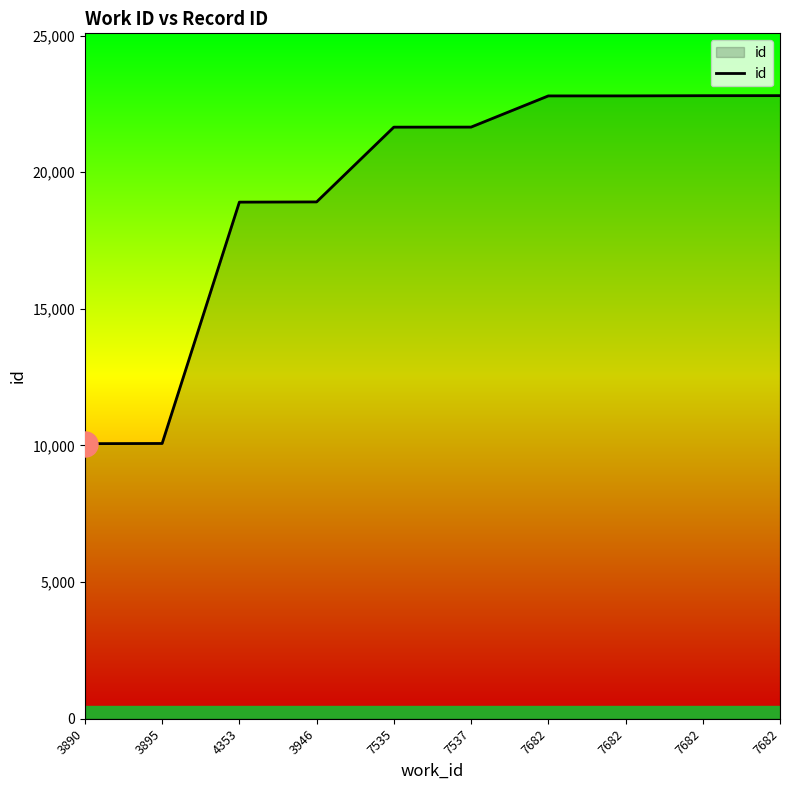

At which label does the data first exceed 21651?

7682